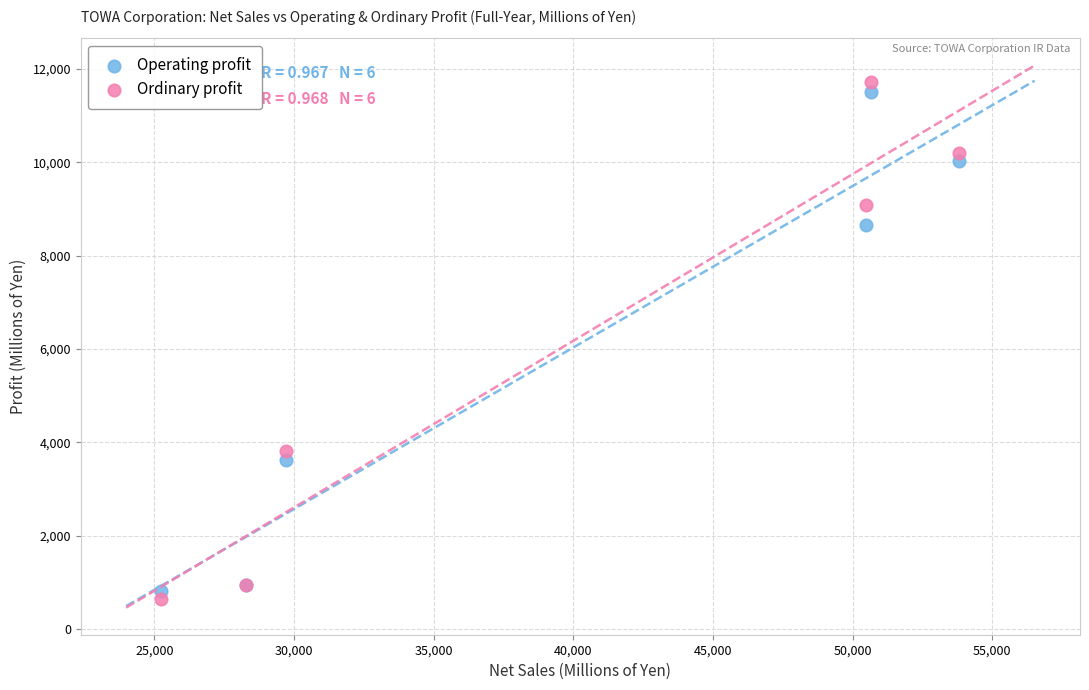

In the Operating profit series, what Y value is closest to 6158?

8661